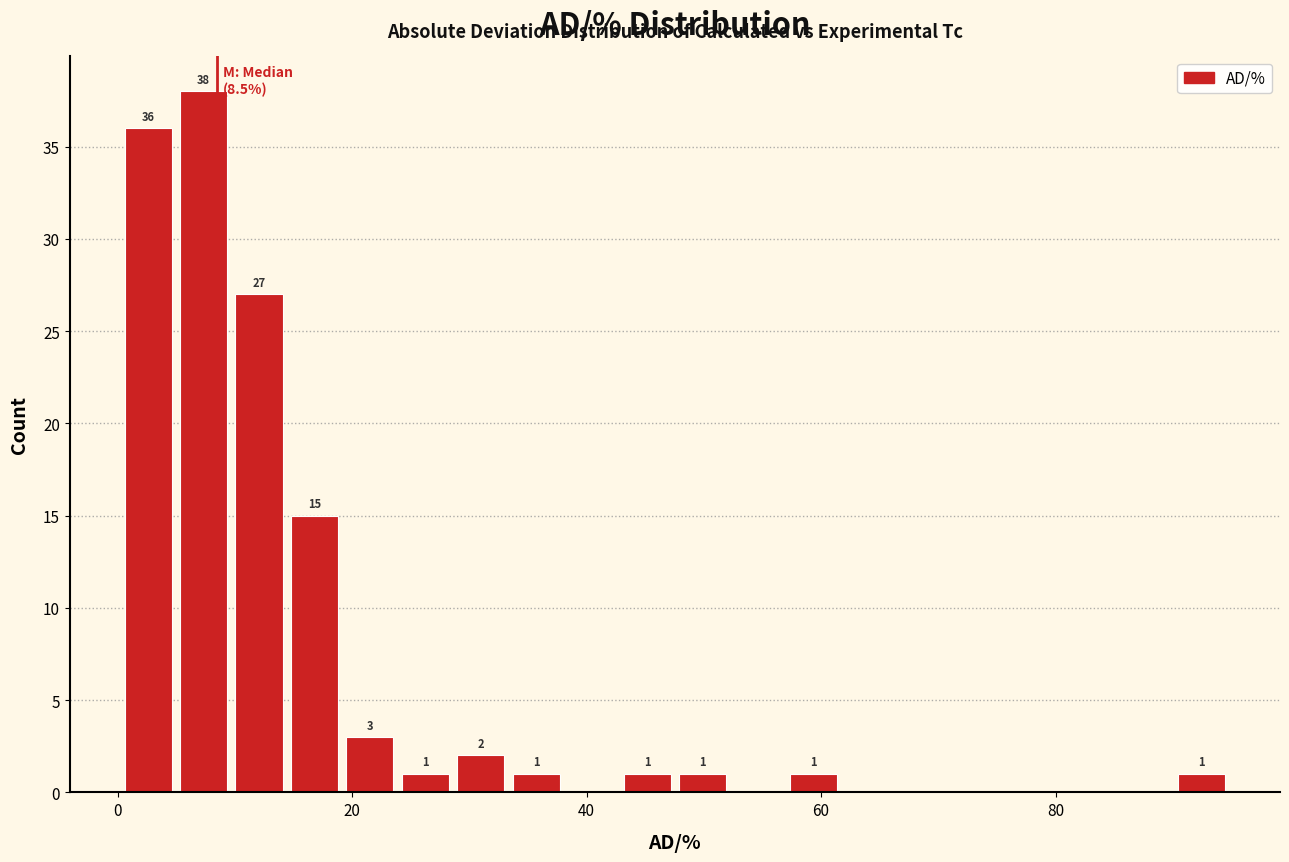

Read against the x-axis, roughly where is the centre of the tallest bar?

8